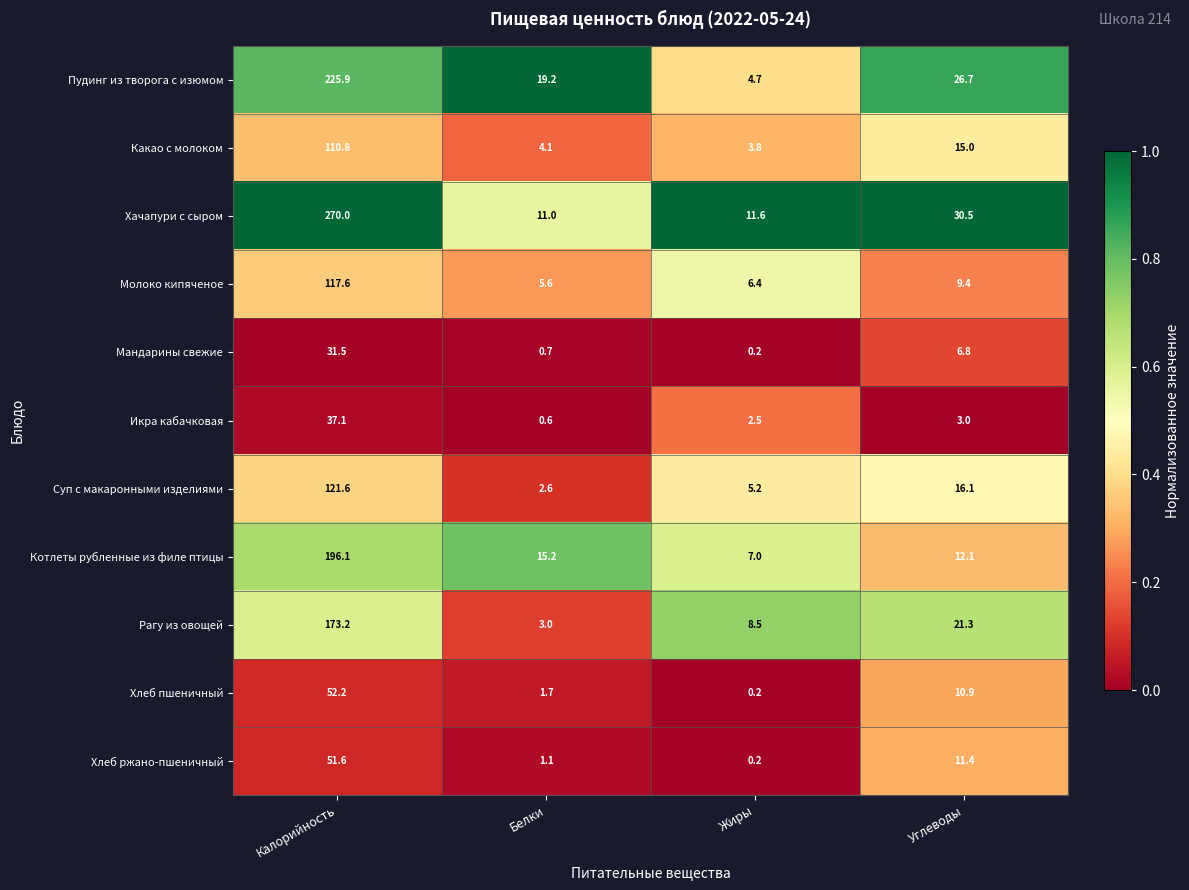

At which label is Хачапури с сыром closest to 140?

Углеводы